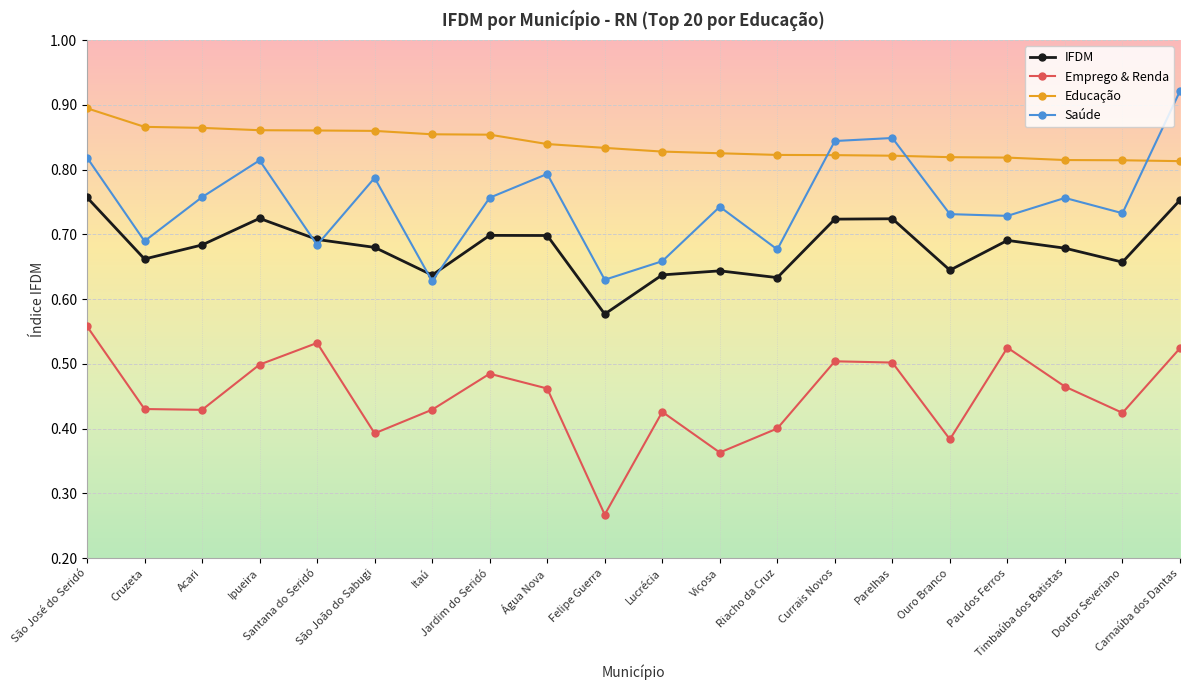

What is the total value across all series at Jardim do Seridó?

2.8